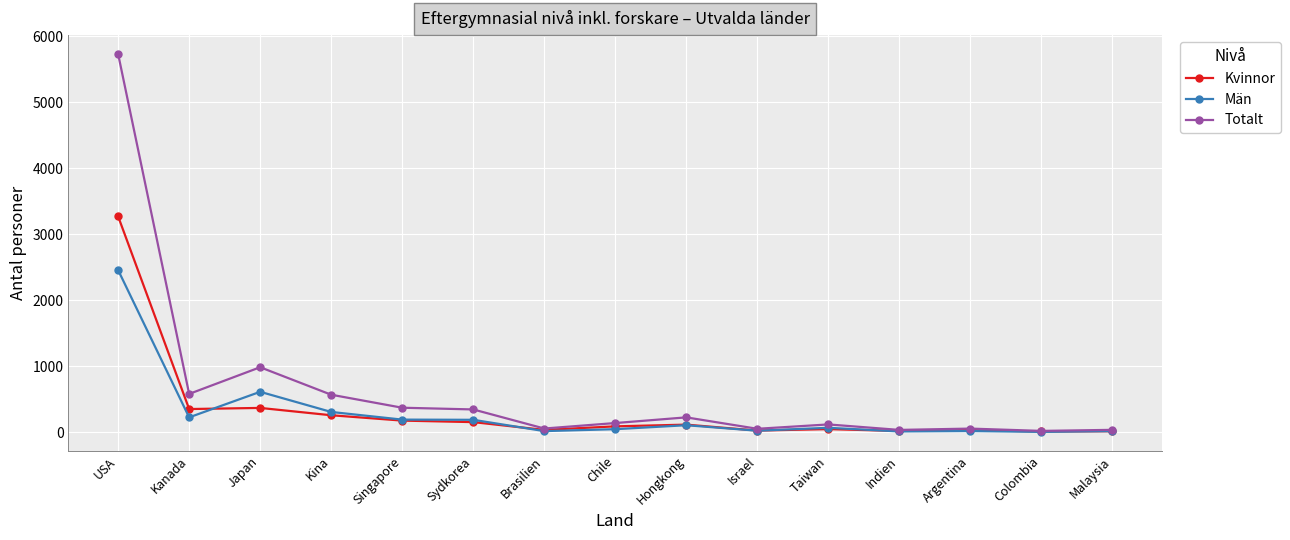

At how many categories does at least one series exceed 5041?

1